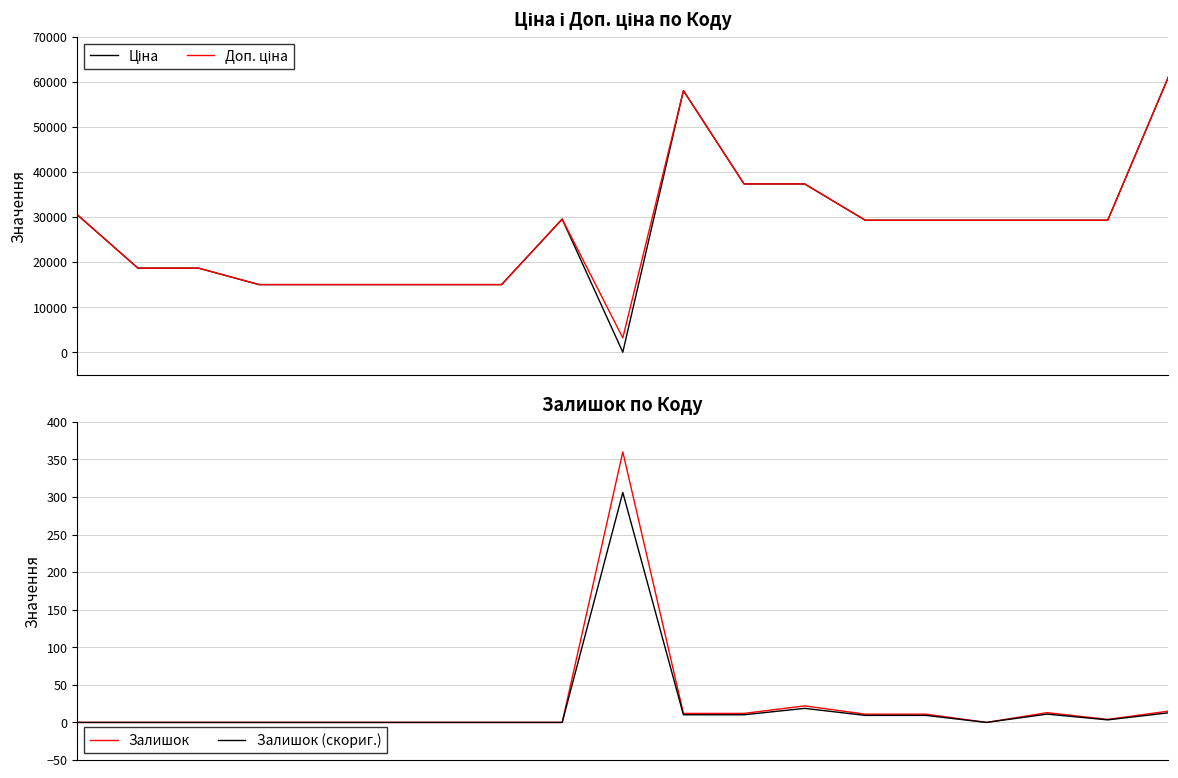

The value of Залишок at 6 is 190.0. True or false?

False